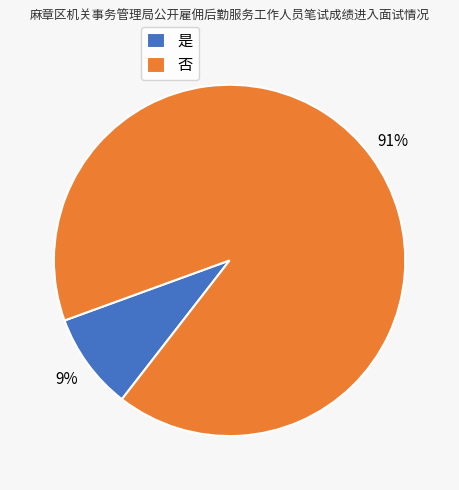

Which has a higher value, 否 or 是?

否